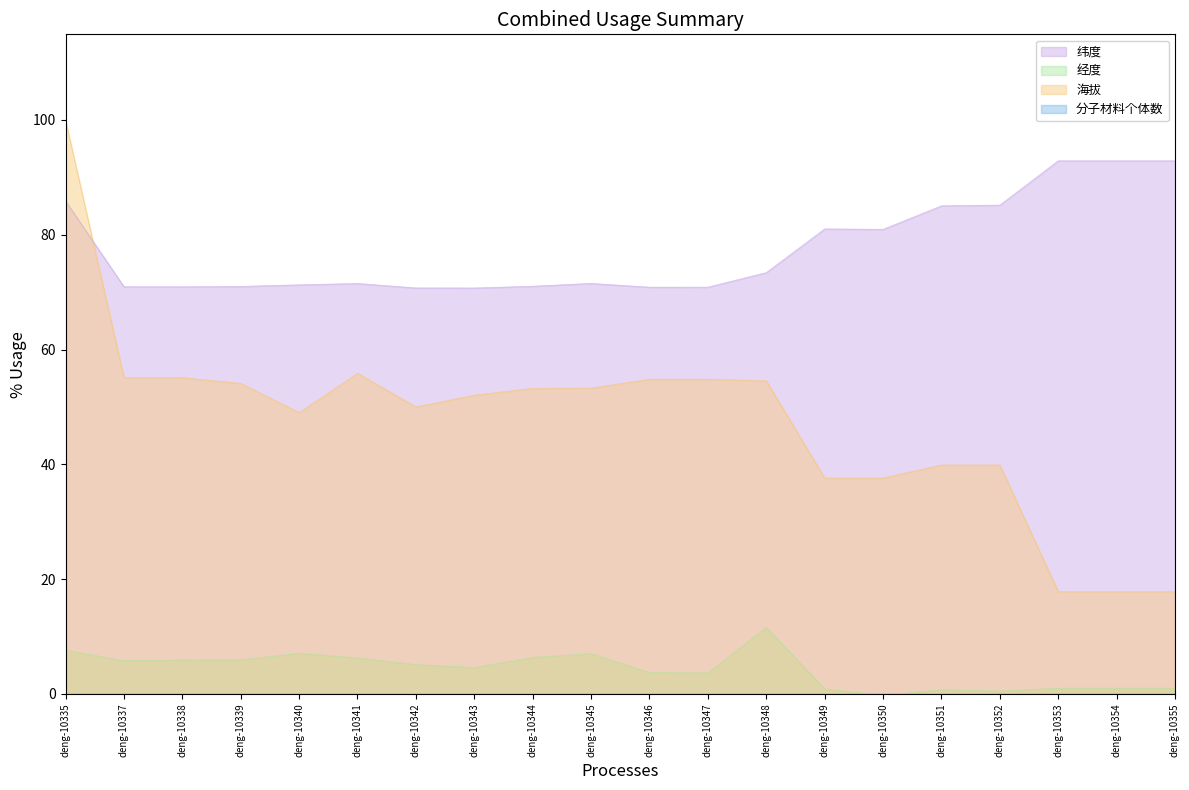

What is the difference between the maximum and minimum values in the 纬度 series?

22.2